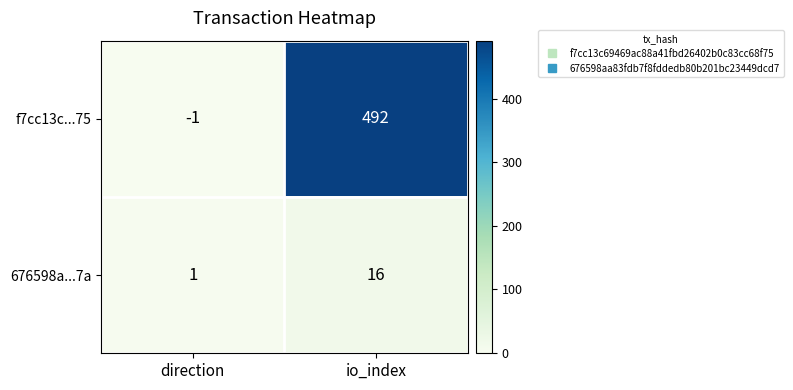

List the series in order of their peak value, highest first.

f7cc13c...75, 676598a...7a